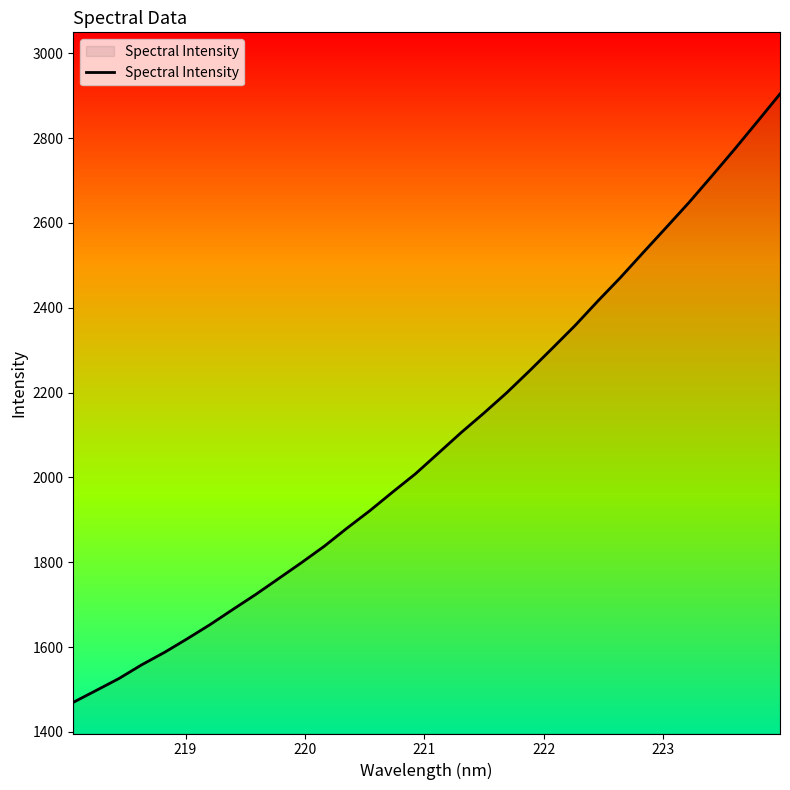

How many values exceed 2057?

16